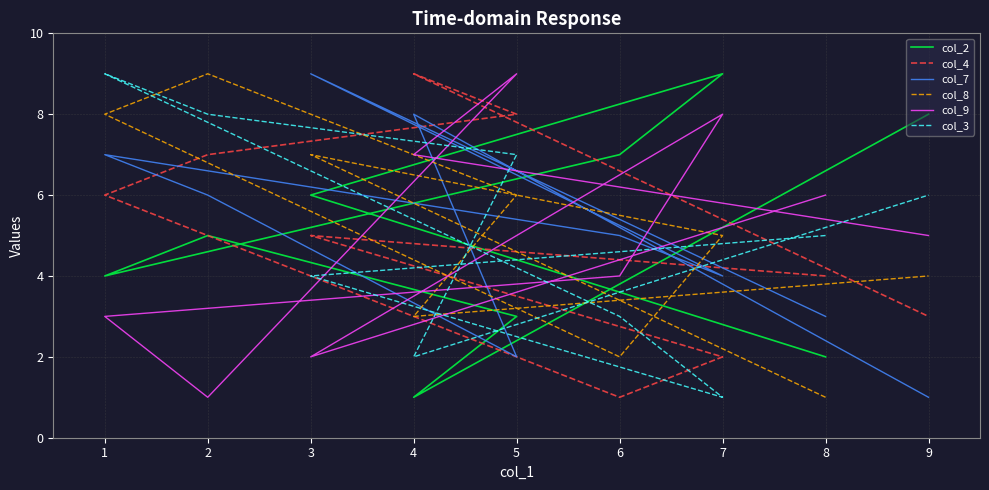

Count the col_4 values in the range 3 to 7.

5